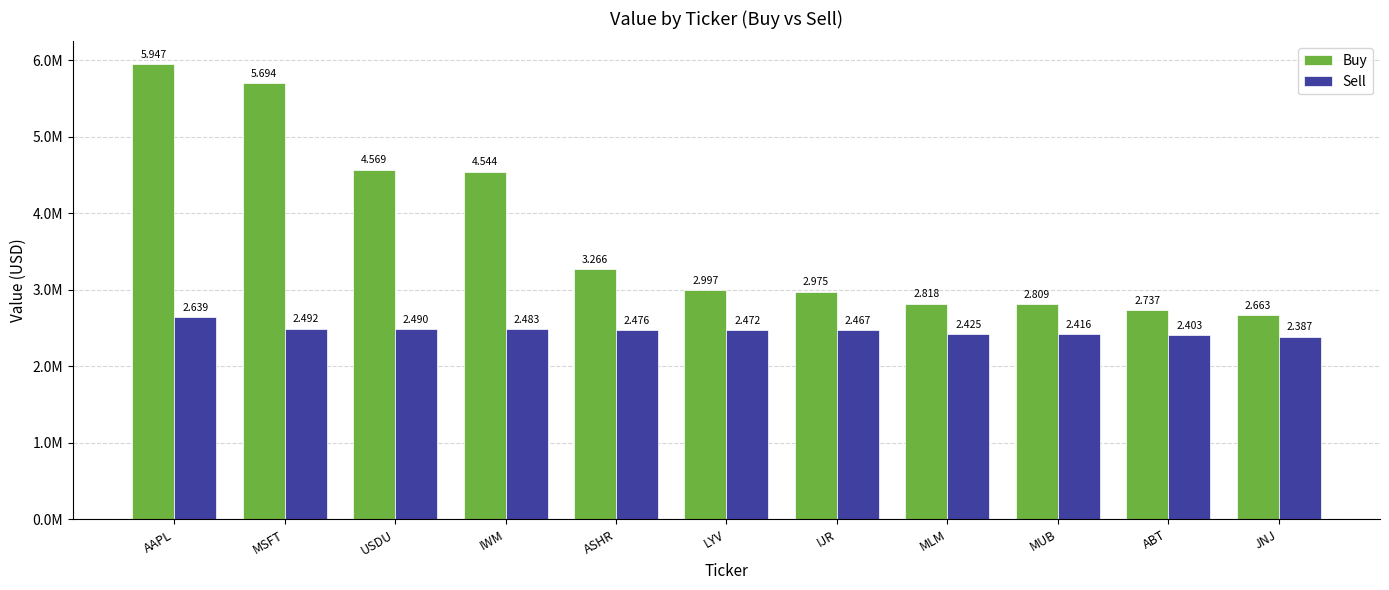

What are all the series names shown in the legend?

Buy, Sell